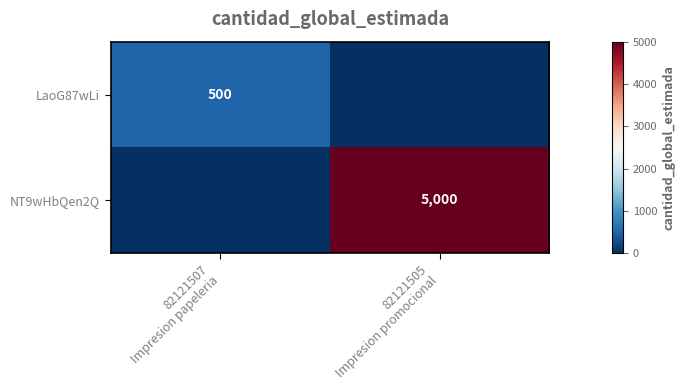

List the labels in order of LaoG87wLi value, largest first.

82121507 Impresion papeleria, 82121505 Impresion promocional